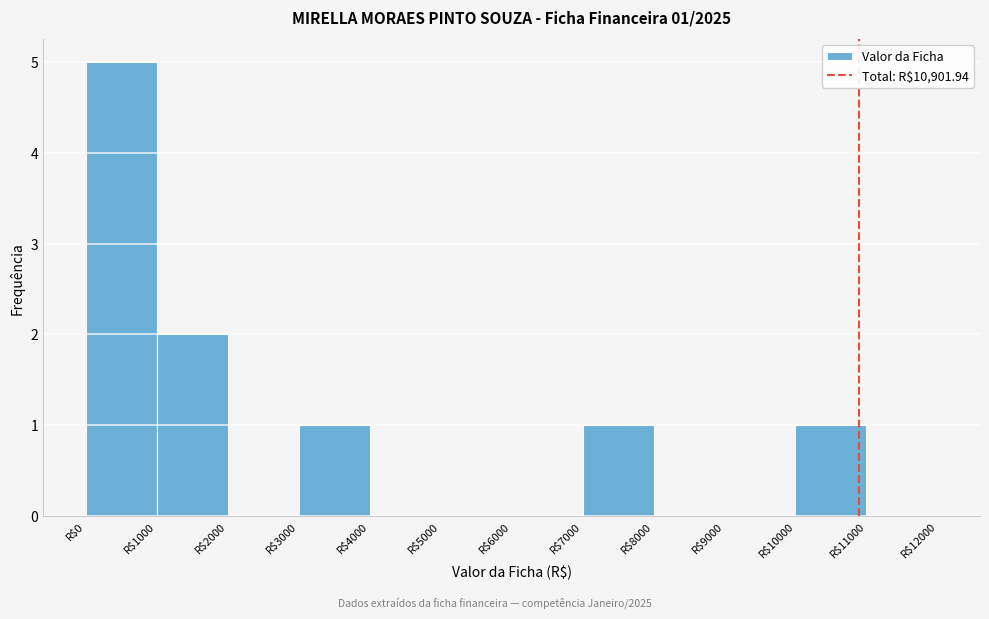

Which range on the x-axis has the tallest bar?

0 to 1000